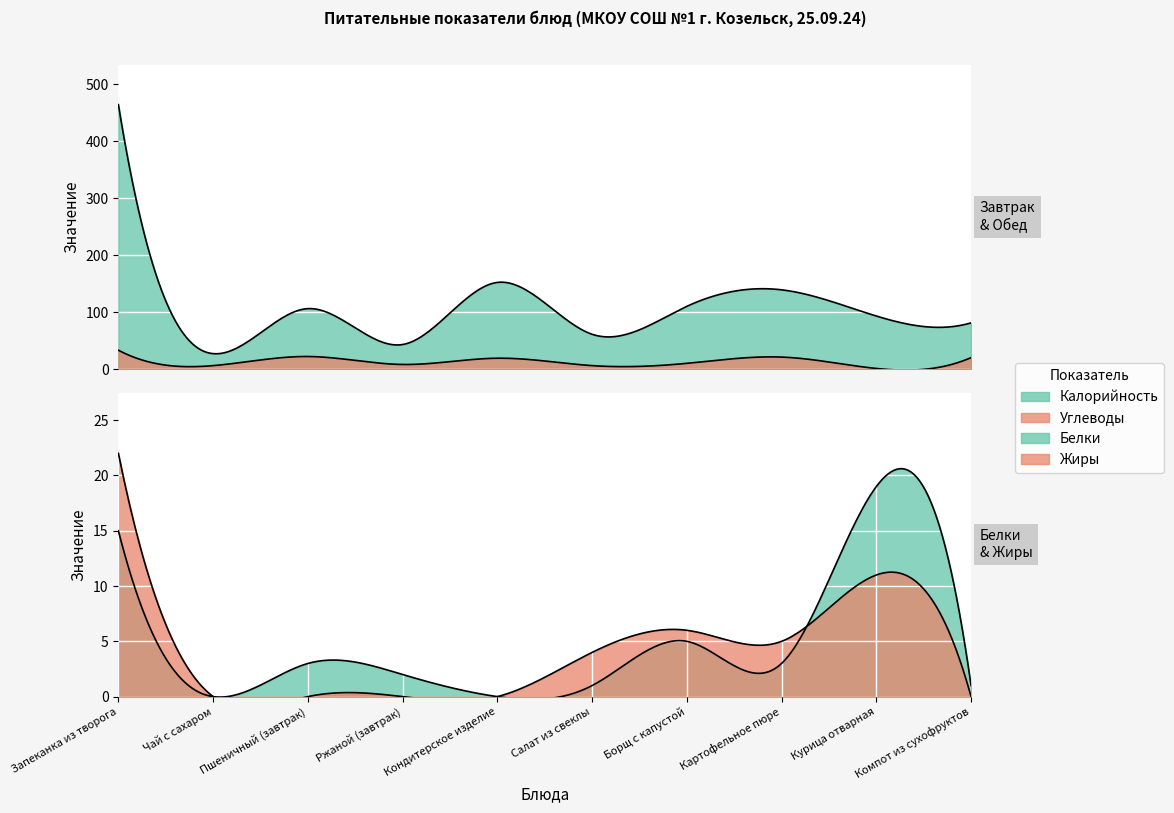

What is the spread (max minus min) of values at Пшеничный (завтрак)?

106